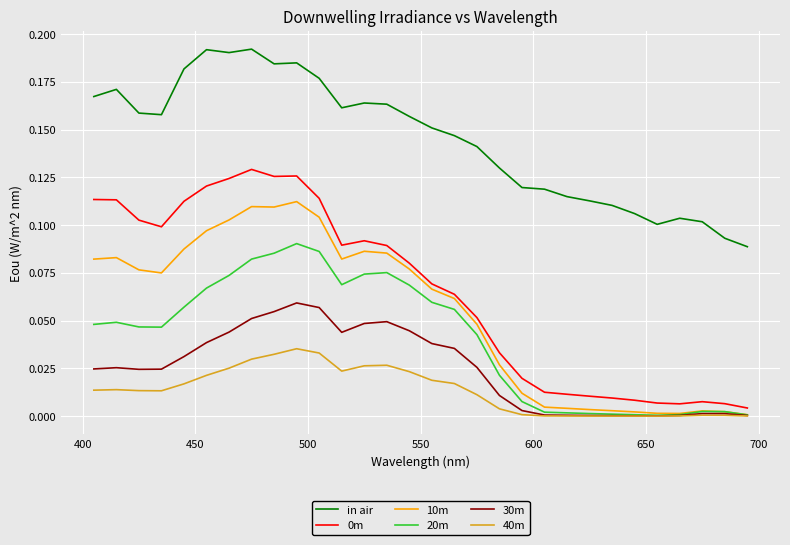

True or false: in air and 40m intersect in this chart.

False